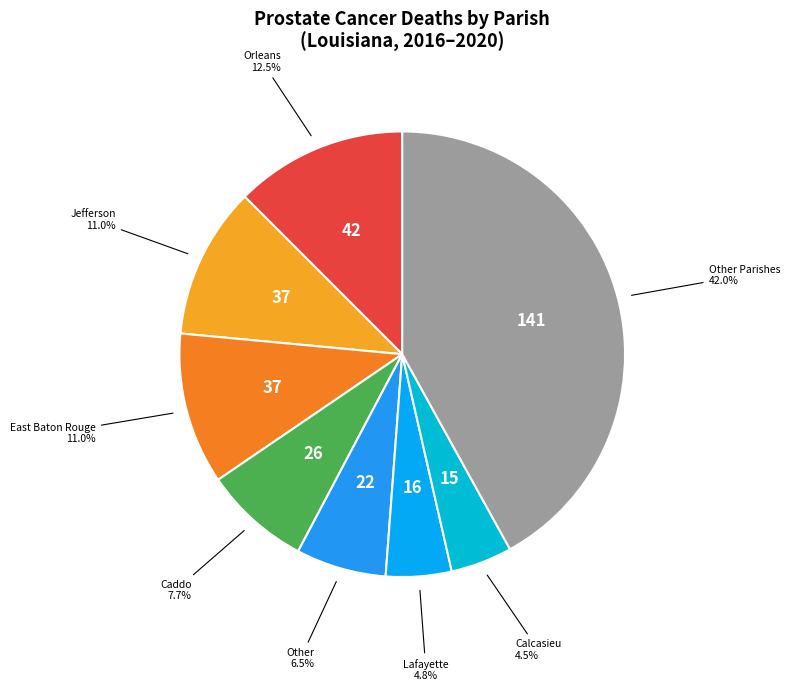

Which has a higher value, Orleans or Jefferson?

Orleans